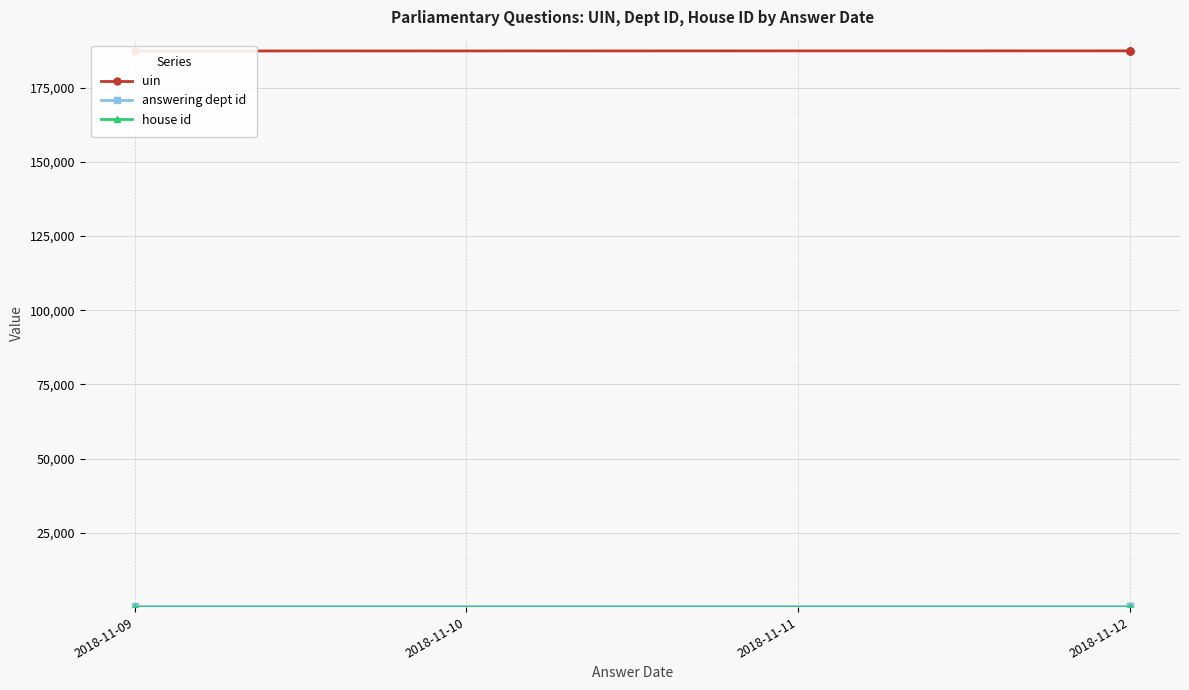

Which series changed the most between 2018-11-10 and 2018-11-12?

uin